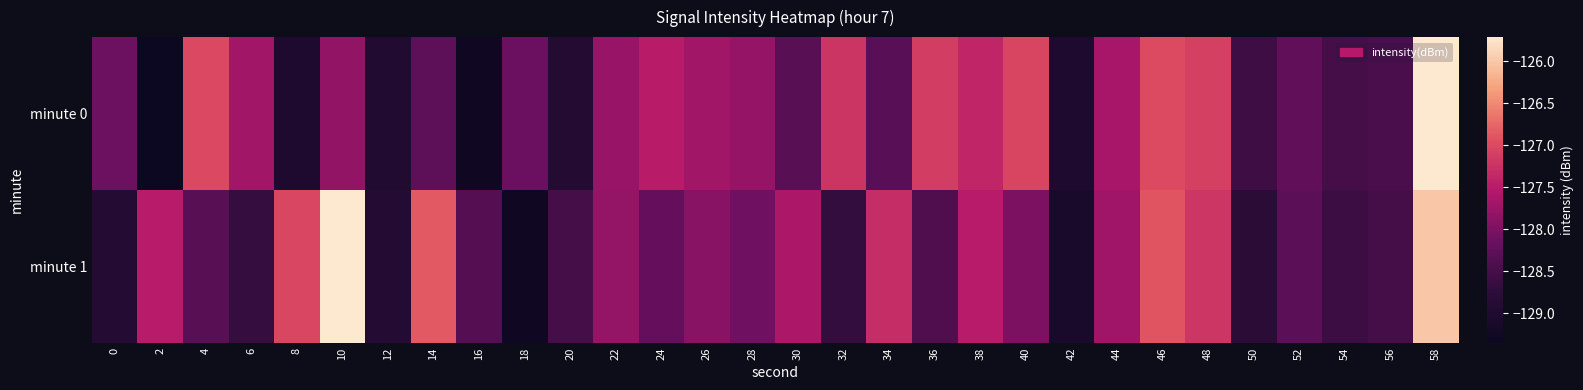

Which series has the largest total across all categories?

minute 1